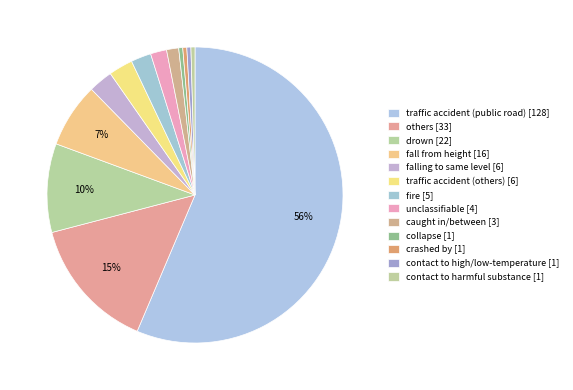

How many segments does this pie chart have?

13